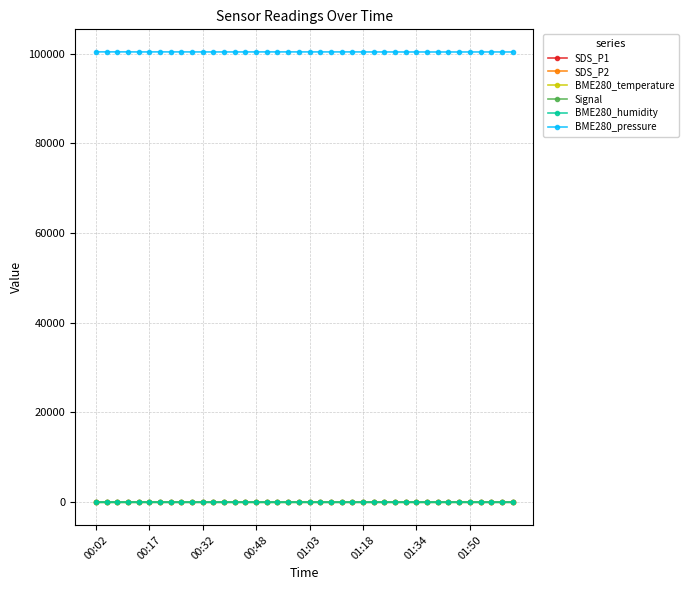

What is the value of the Signal point at the 15th from the left?

-65.0